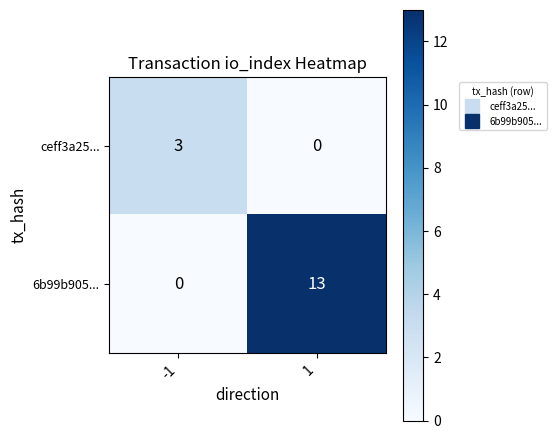

Reading left to right, list all the values displayed in this chart.

ceff3a25...: 3	0
6b99b905...: 0	13